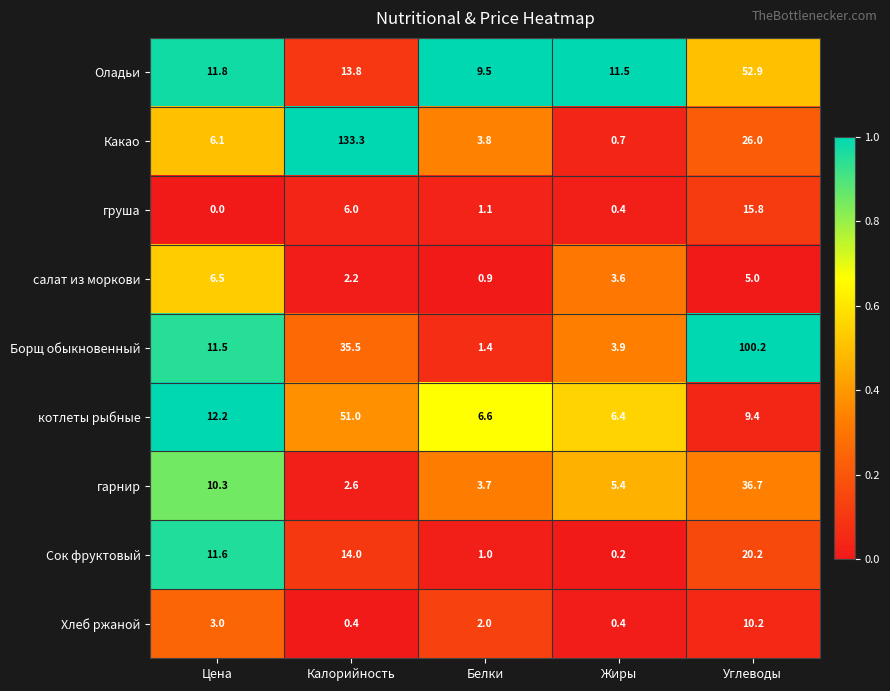

Which series has the largest total across all categories?

Какао